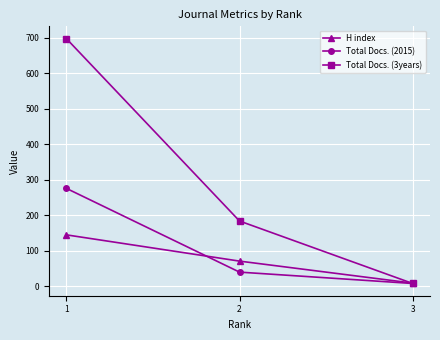

Rank the series at 2 from lowest to highest value.

Total Docs. (2015), H index, Total Docs. (3years)